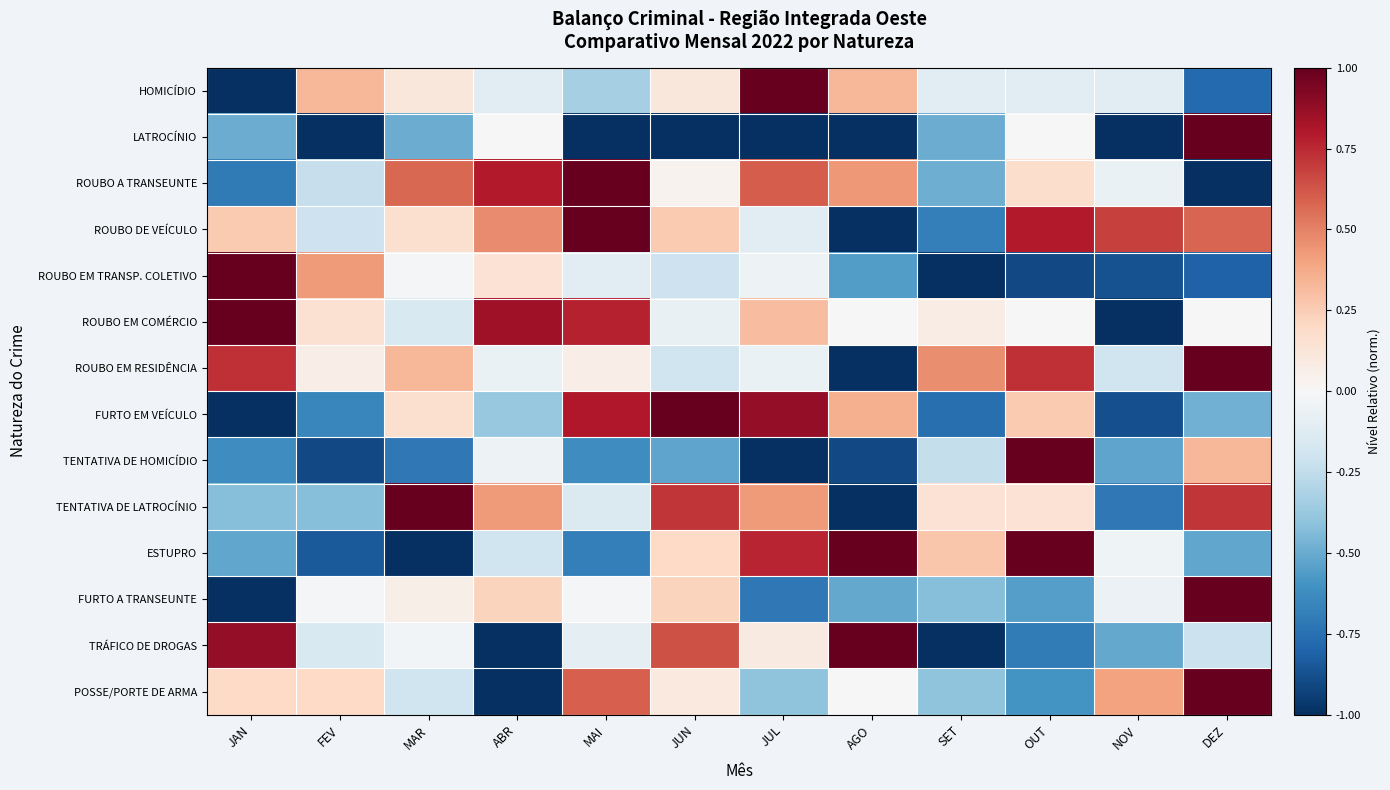

Which category has the lowest value across all series?

JAN